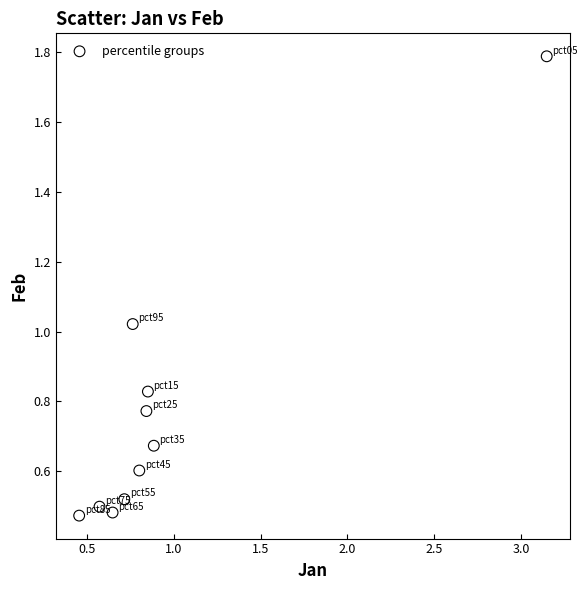

What is the range of X values (max minus min)?

2.7